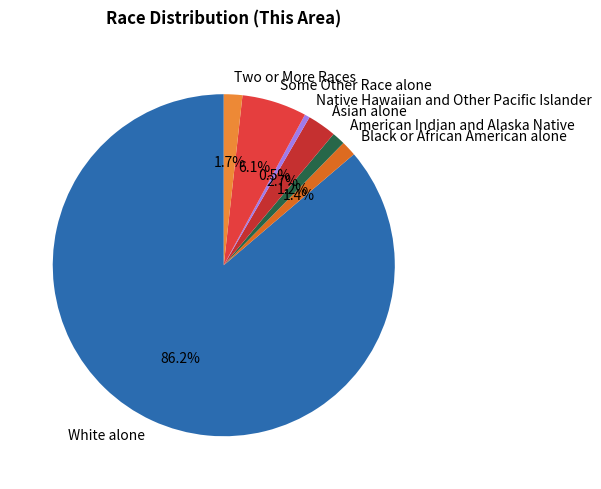

Do Native Hawaiian and Other Pacific Islander and White alone together represent more than half of the pie?

Yes